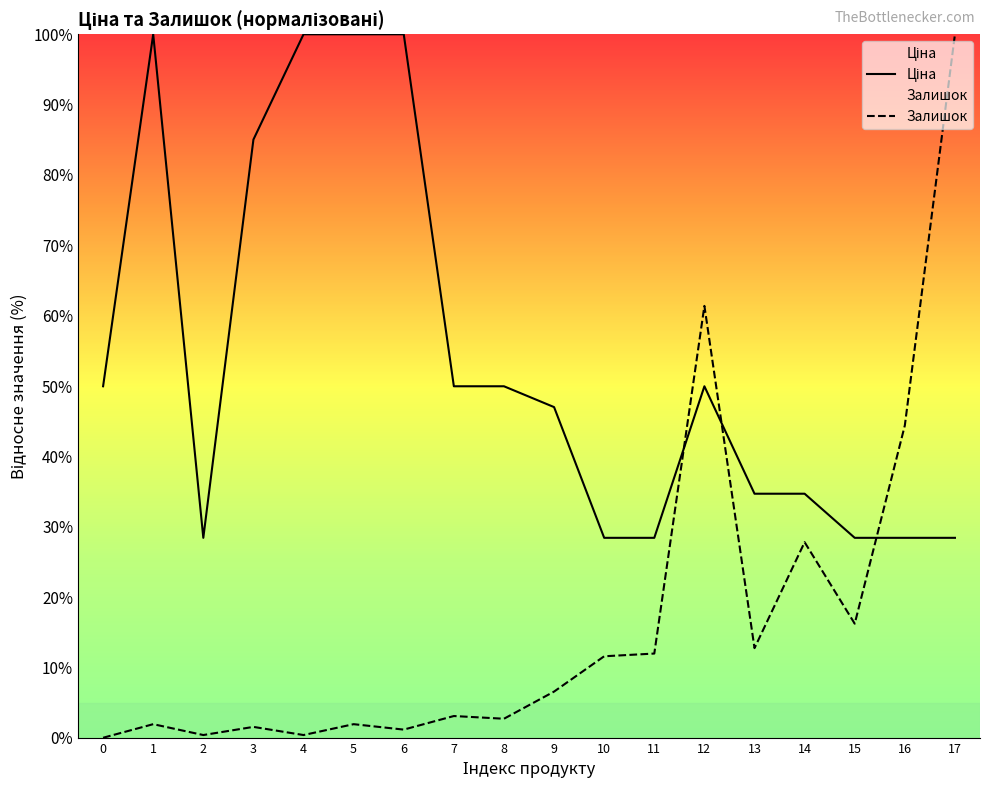

Where does the Залишок series first go above 6?

9